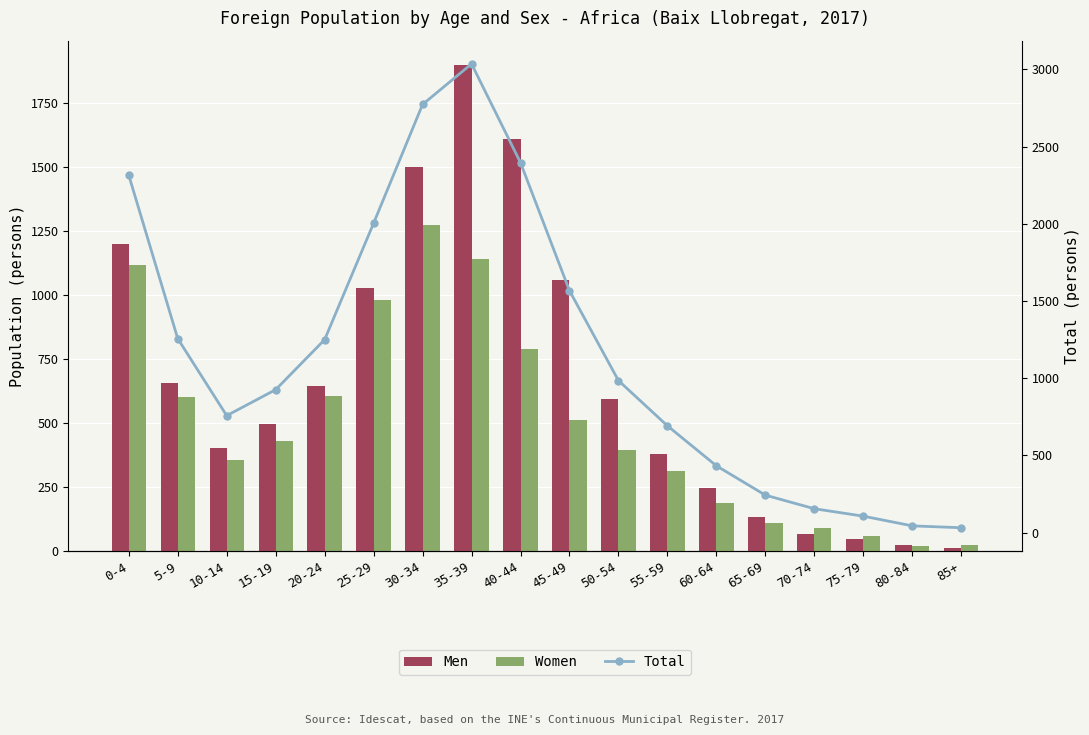

What is the greatest value displayed?

3036